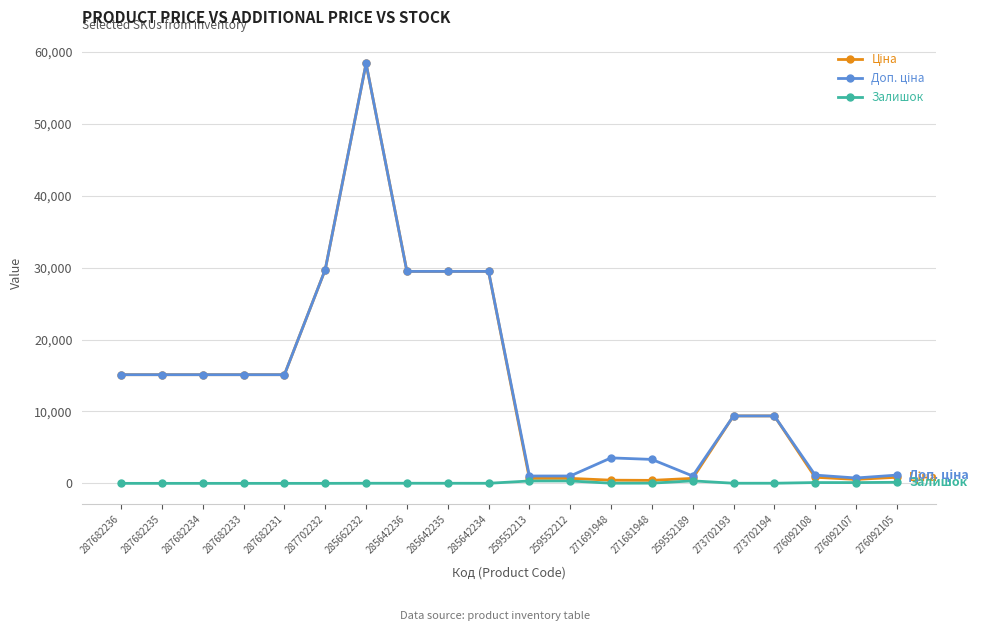

Is it true that Залишок equals 10.0 at 285642234?

True